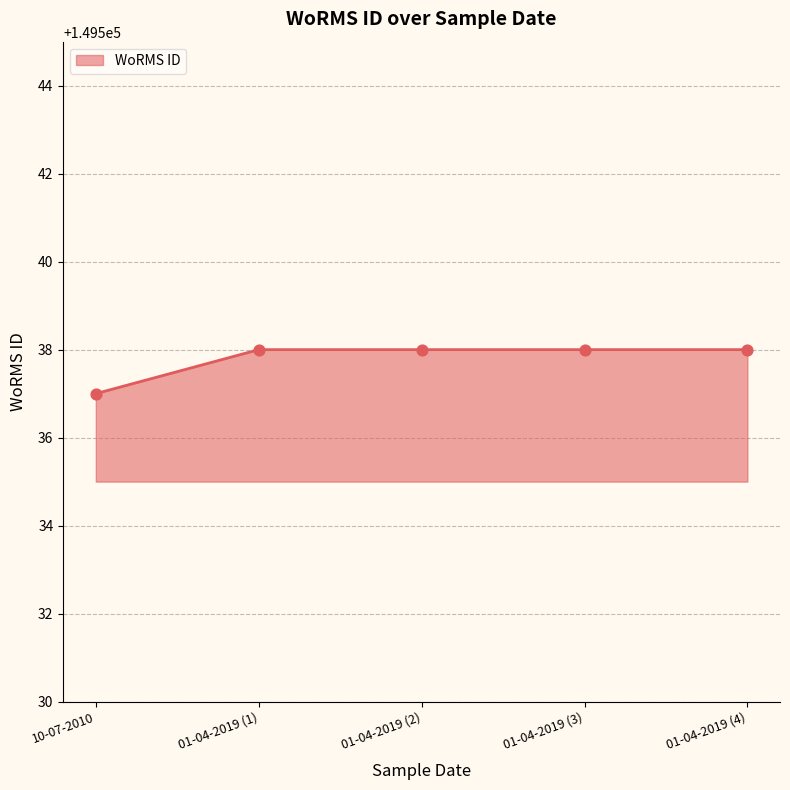

Approximately how many times larger is the value at 01-04-2019 (3) compared to 01-04-2019 (1)?

1.0